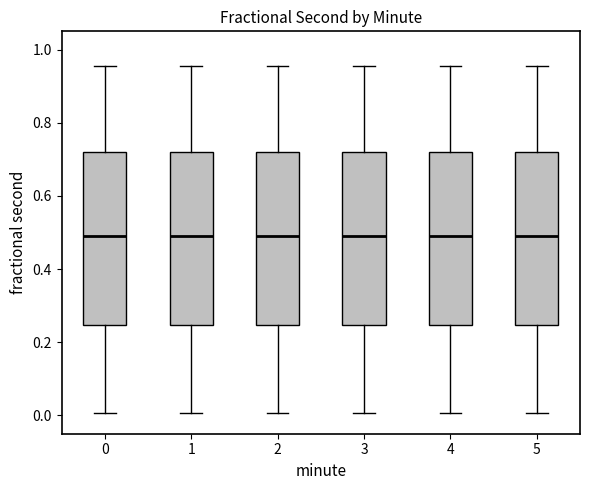

Where does the lower whisker of the box at x = 4 end on the y-axis? The values are not printed on the chart, so give them approximately, as read against the axis.

0.00